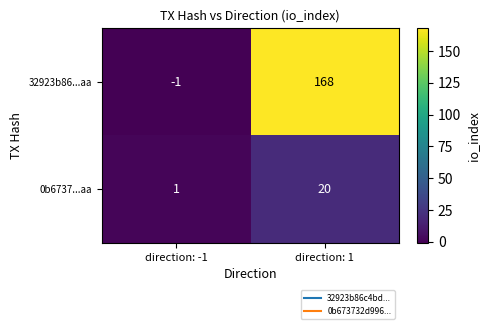

List the series in order of their peak value, highest first.

32923b86...aa, 0b6737...aa